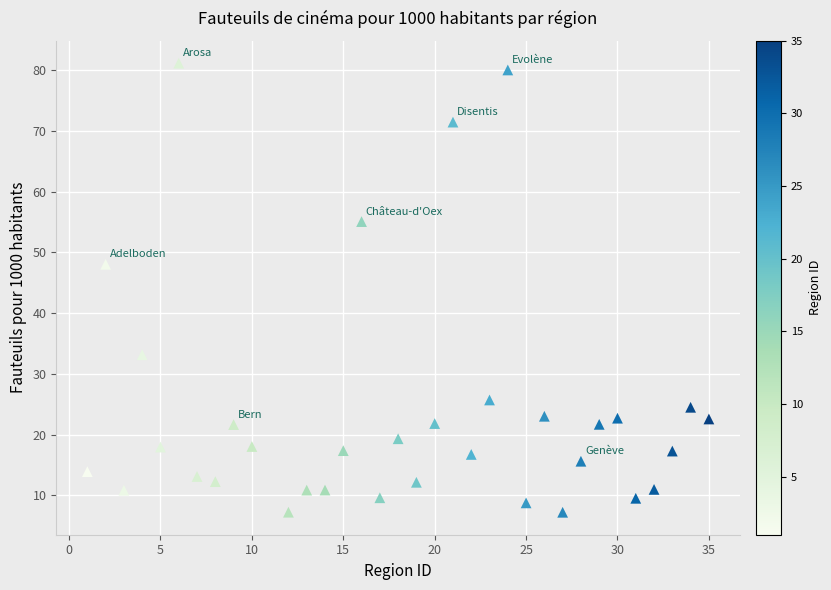

What is the range of Y values (max minus min)?

73.9